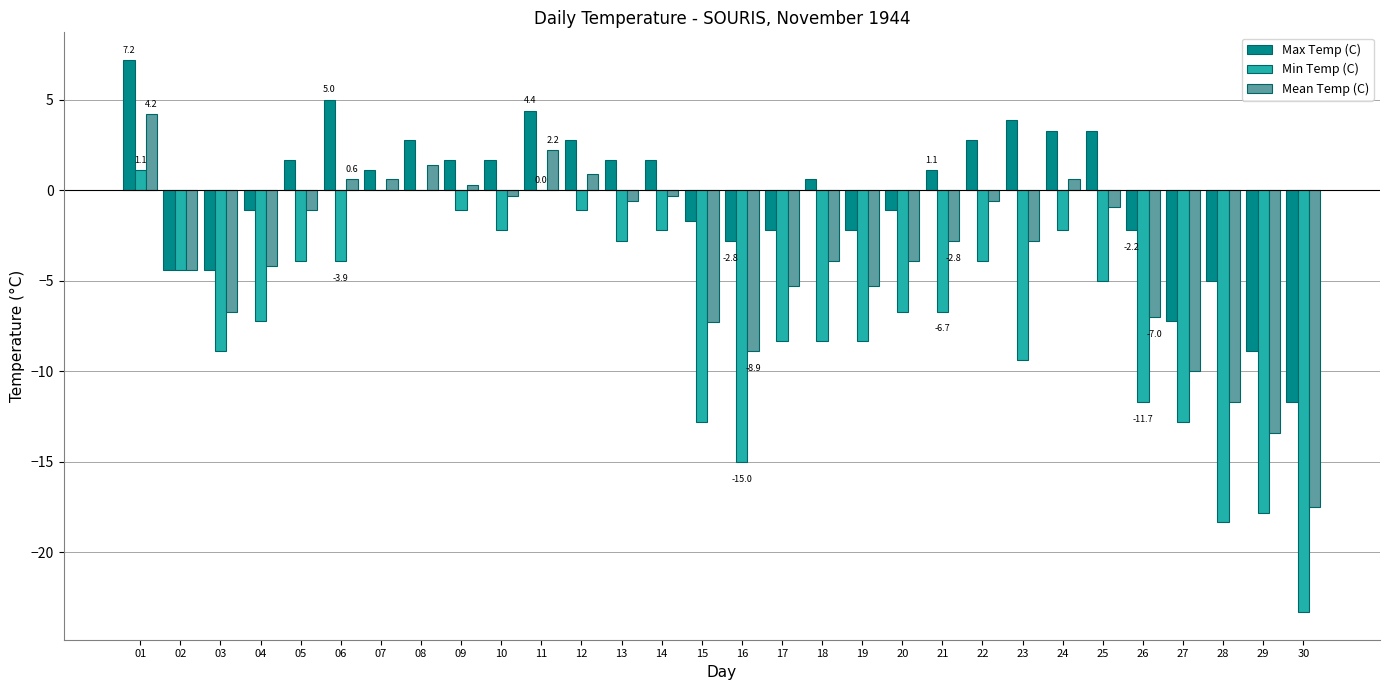

Which series has the largest total across all categories?

Max Temp (C)